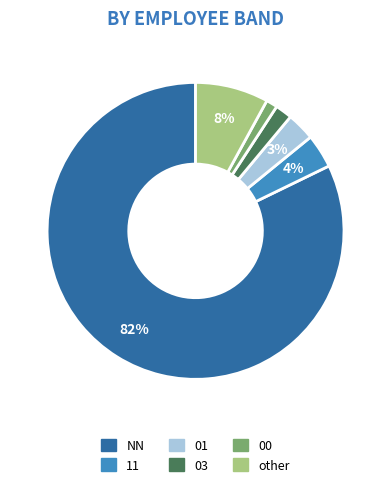

True or false: 03 accounts for 2% of the total.

True